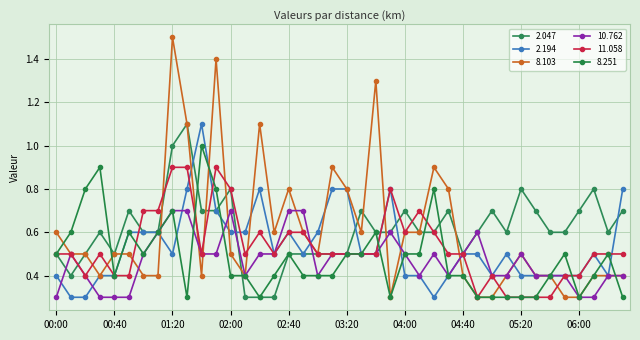

Reading left to right, transcribe all the data shown in this chart.

2.047: 0.5	0.4	0.5	0.6	0.5	0.7	0.6	0.6	1.0	1.1	0.7	0.7	0.8	0.3	0.3	0.3	0.5	0.5	0.5	0.5	0.5	0.7	0.6	0.6	0.7	0.6	0.6	0.7	0.5	0.6	0.7	0.6	0.8	0.7	0.6	0.6	0.7	0.8	0.6	0.7
2.194: 0.4	0.3	0.3	0.4	0.4	0.6	0.6	0.6	0.5	0.8	1.1	0.7	0.6	0.6	0.8	0.5	0.6	0.5	0.6	0.8	0.8	0.5	0.5	0.8	0.4	0.4	0.3	0.4	0.5	0.5	0.4	0.5	0.4	0.4	0.4	0.4	0.4	0.5	0.4	0.8
8.103: 0.6	0.5	0.5	0.4	0.5	0.5	0.4	0.4	1.5	1.1	0.4	1.4	0.5	0.4	1.1	0.6	0.8	0.6	0.5	0.9	0.8	0.6	1.3	0.3	0.6	0.6	0.9	0.8	0.4	0.3	0.3	0.4	0.5	0.4	0.4	0.3	0.3	0.4	0.4	0.4
10.762: 0.3	0.5	0.4	0.3	0.3	0.3	0.5	0.6	0.7	0.7	0.5	0.5	0.7	0.4	0.5	0.5	0.7	0.7	0.4	0.5	0.5	0.5	0.5	0.6	0.5	0.4	0.5	0.4	0.5	0.6	0.4	0.4	0.5	0.4	0.4	0.4	0.3	0.3	0.4	0.4
11.058: 0.5	0.5	0.4	0.5	0.4	0.4	0.7	0.7	0.9	0.9	0.5	0.9	0.8	0.5	0.6	0.5	0.6	0.6	0.5	0.5	0.5	0.5	0.5	0.8	0.6	0.7	0.6	0.5	0.5	0.3	0.4	0.3	0.3	0.3	0.3	0.4	0.4	0.5	0.5	0.5
8.251: 0.5	0.6	0.8	0.9	0.4	0.6	0.5	0.6	0.7	0.3	1.0	0.8	0.4	0.4	0.3	0.4	0.5	0.4	0.4	0.4	0.5	0.5	0.6	0.3	0.5	0.5	0.8	0.4	0.4	0.3	0.3	0.3	0.3	0.3	0.4	0.5	0.3	0.4	0.5	0.3